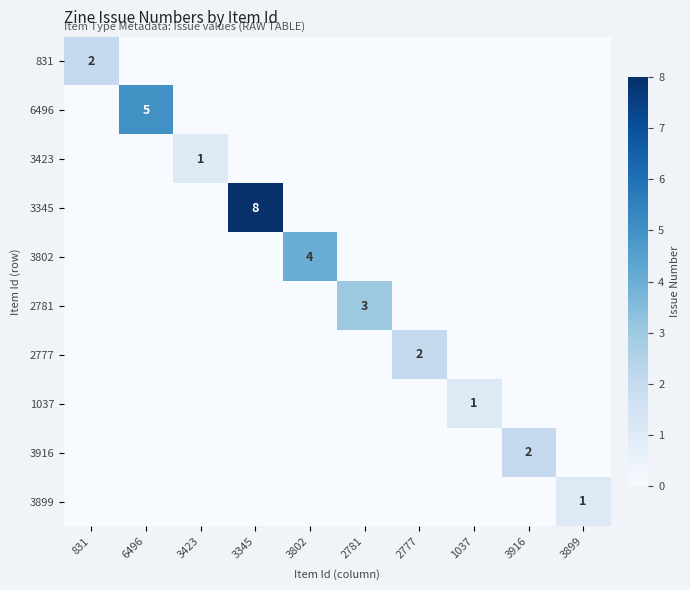

Is it true that 3916 equals 2 at 3916?

True